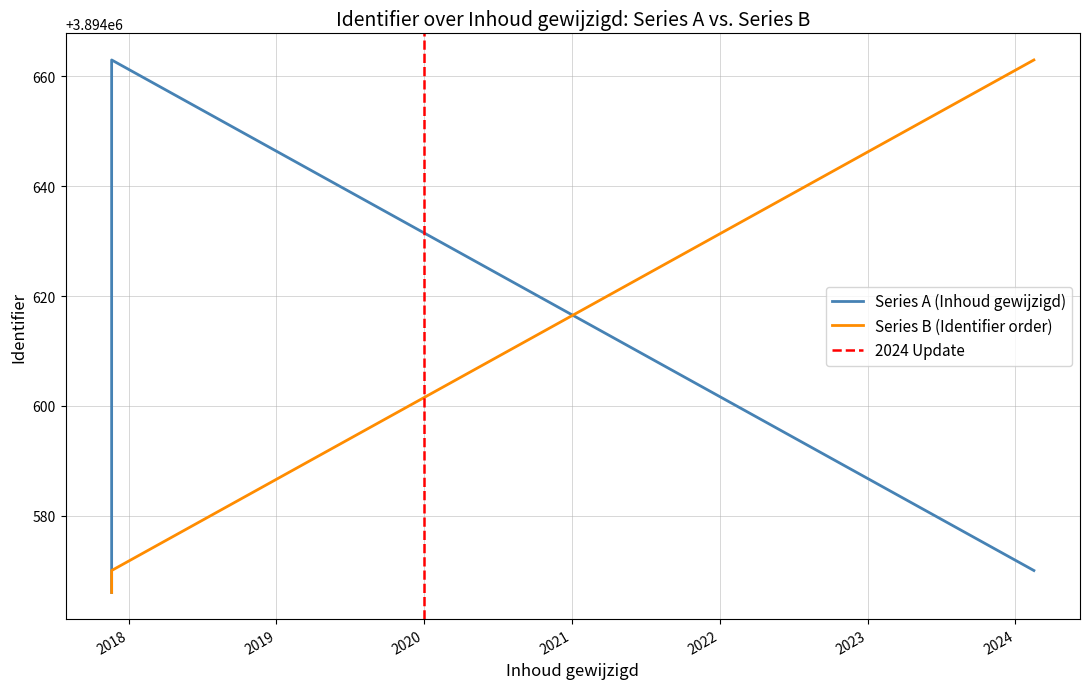

Reading left to right, list all the values displayed in this chart.

3894566	3894570	3894663